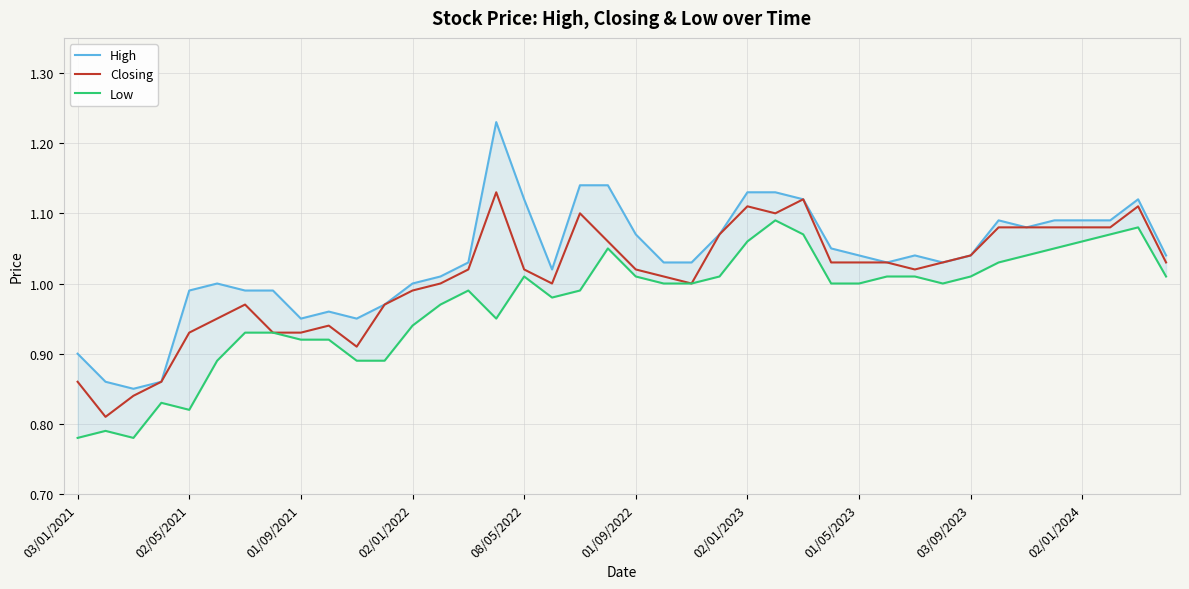

In High, how many points are lower than both neighbors (excluding endpoints)?

7